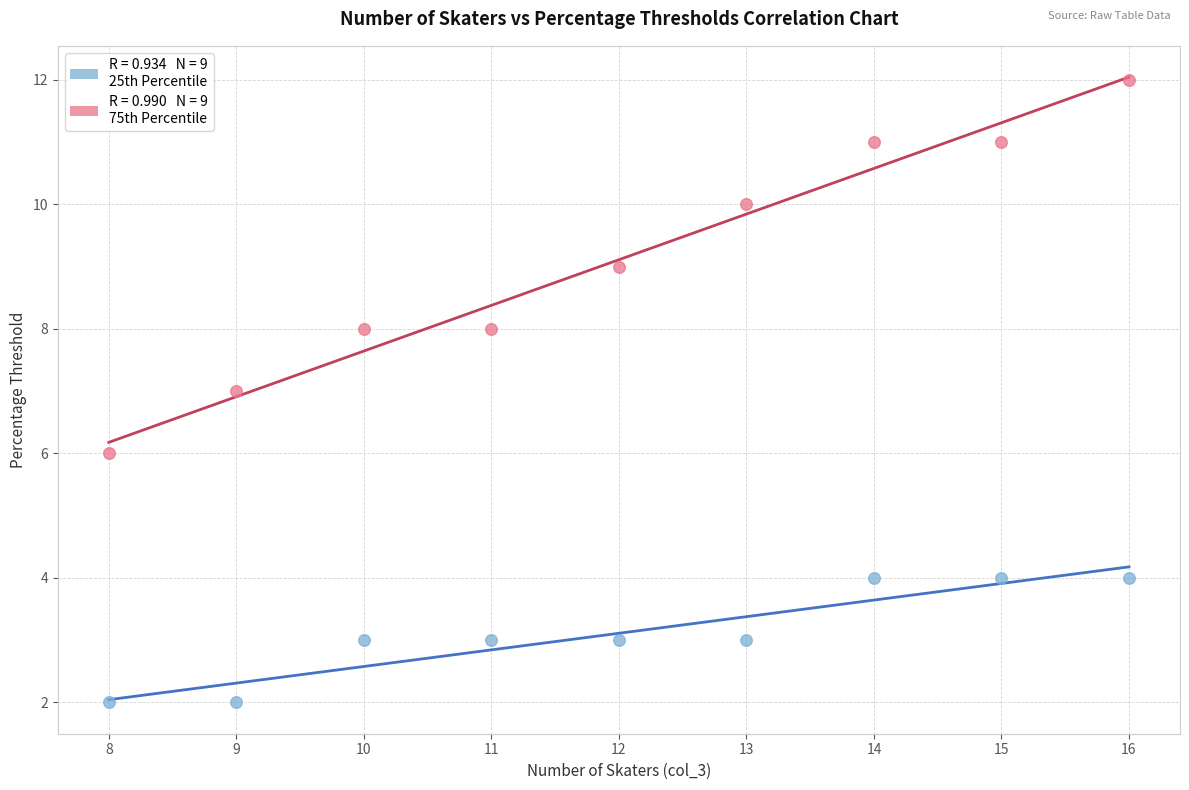

Across all data points, what is the range of Y values (max minus min)?

10